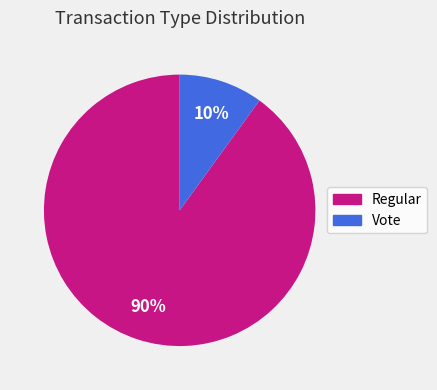

Is the sum of Vote and Regular greater than half?

Yes